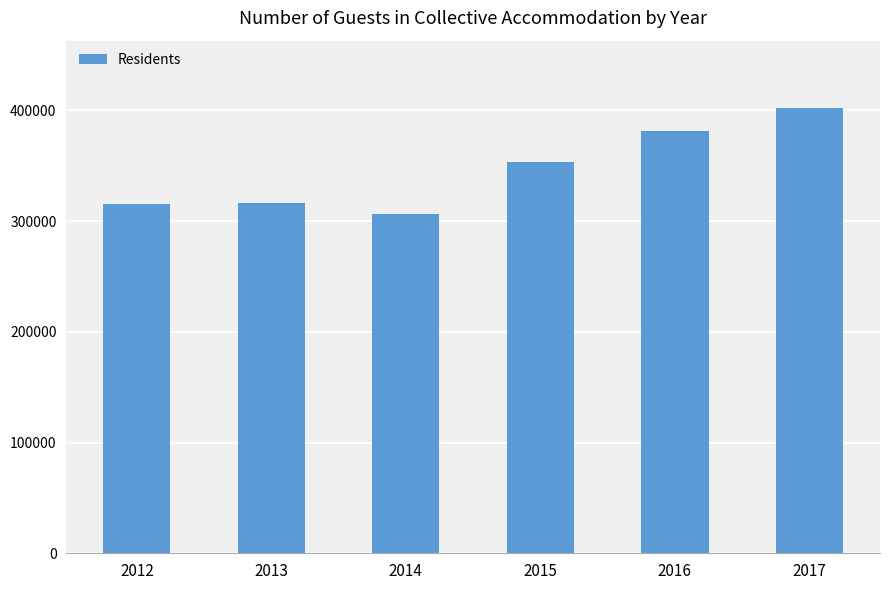

At which category does the chart reach its peak across all series?

2017